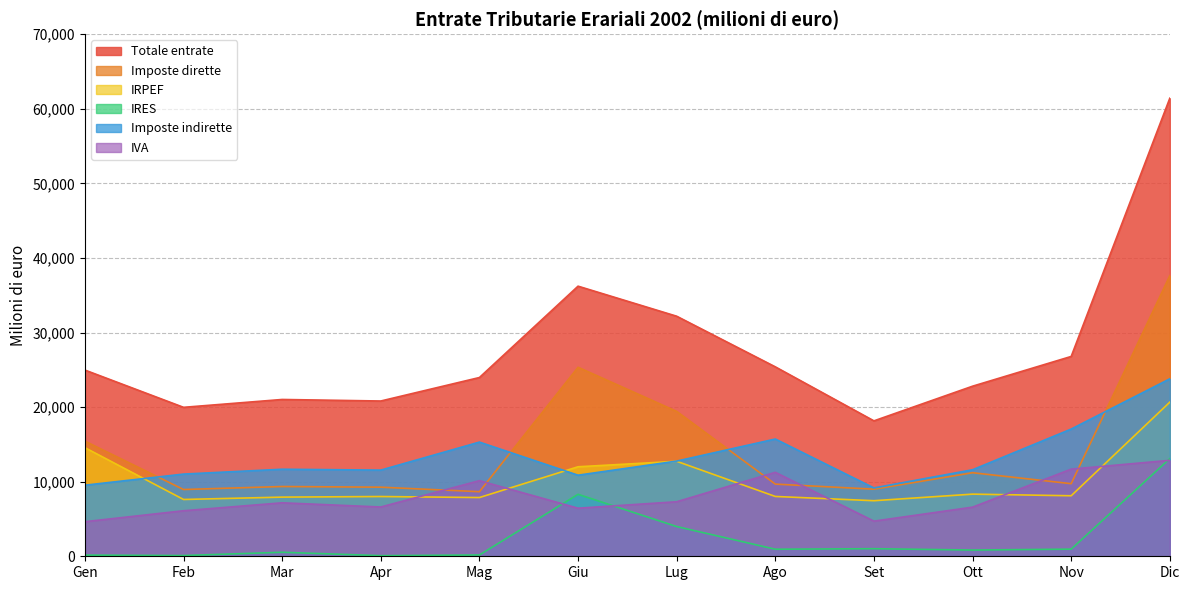

What is the highest value of the IRES series?

13090